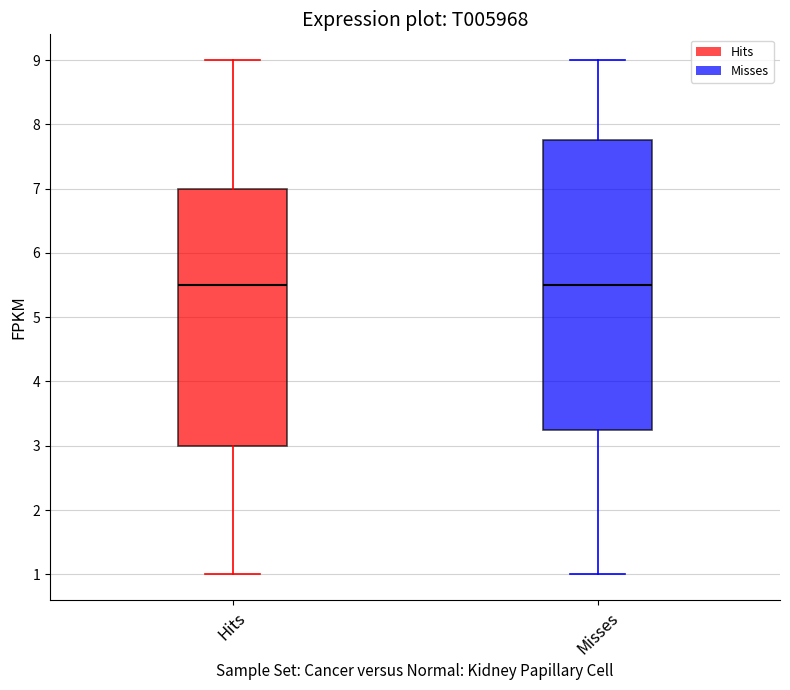

Where does the median line of the box for Misses sit on the y-axis? The values are not printed on the chart, so give them approximately, as read against the axis.

5.5